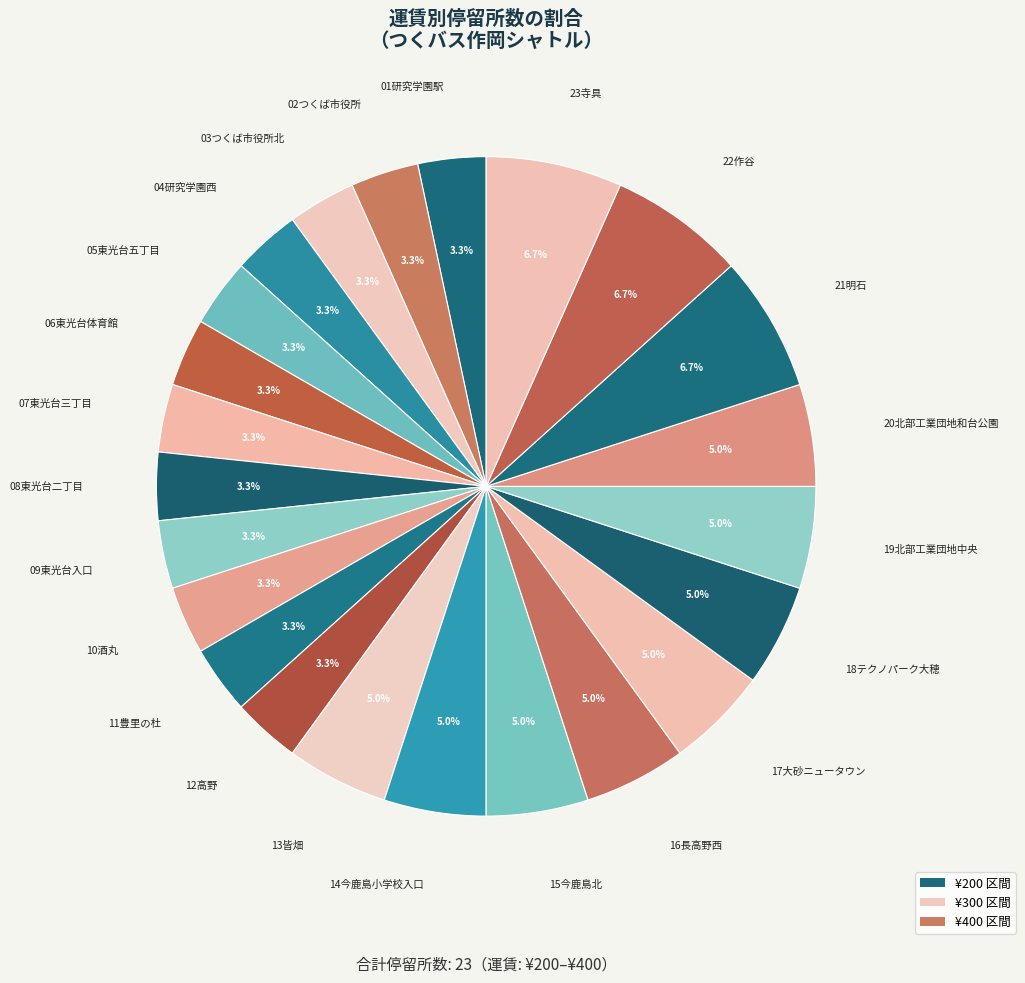

Count the number of slices in the pie.

23